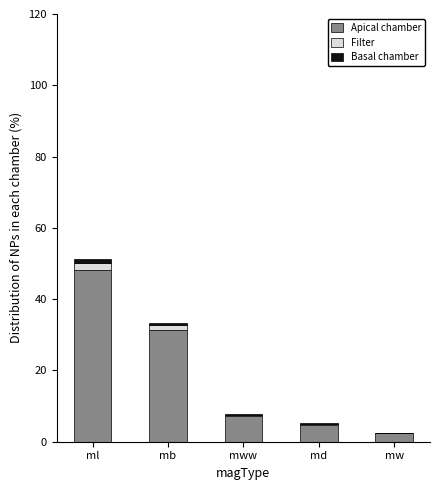

The Apical chamber series shows 48.2 at ml. True or false?

True